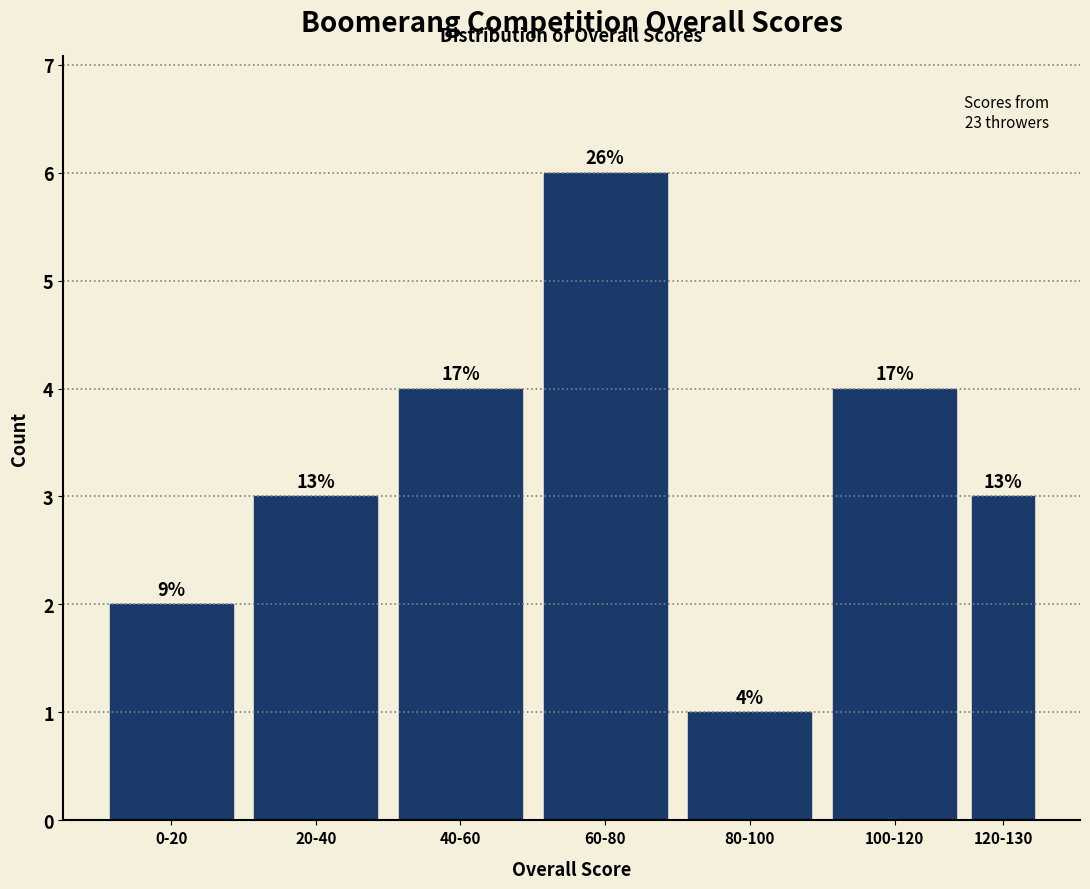

How many bars are there in total?

7